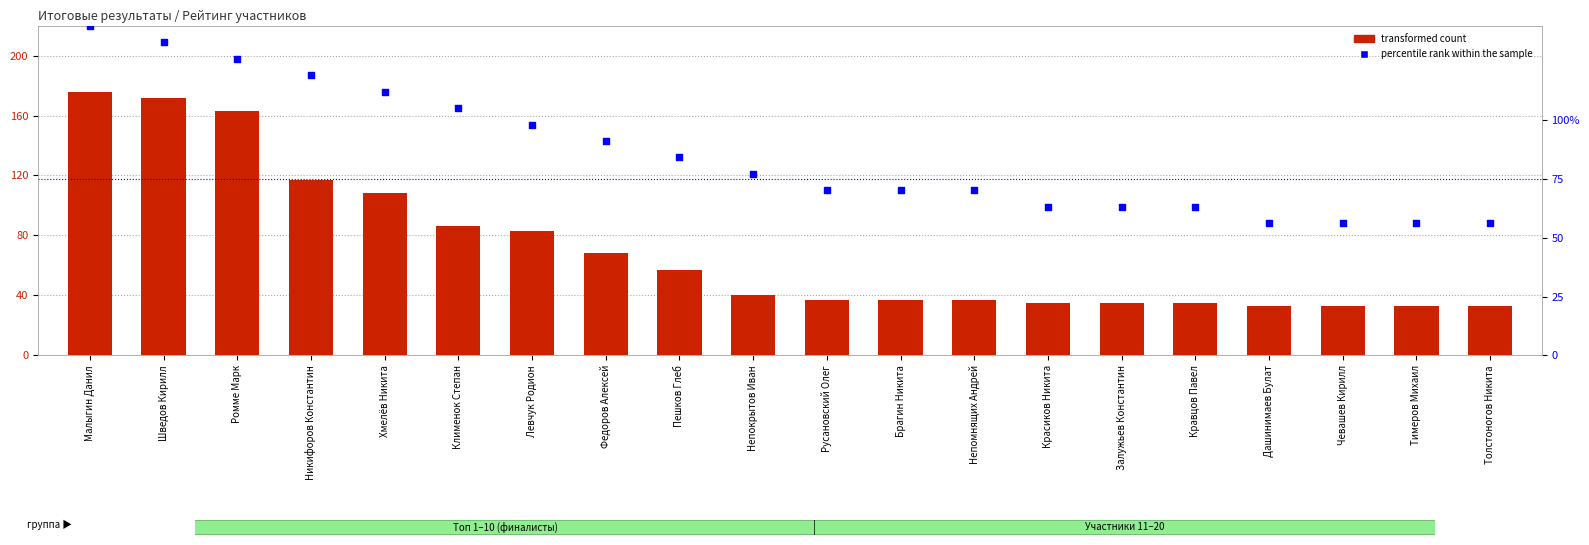

What are all the series names shown in the legend?

transformed count, percentile rank within the sample